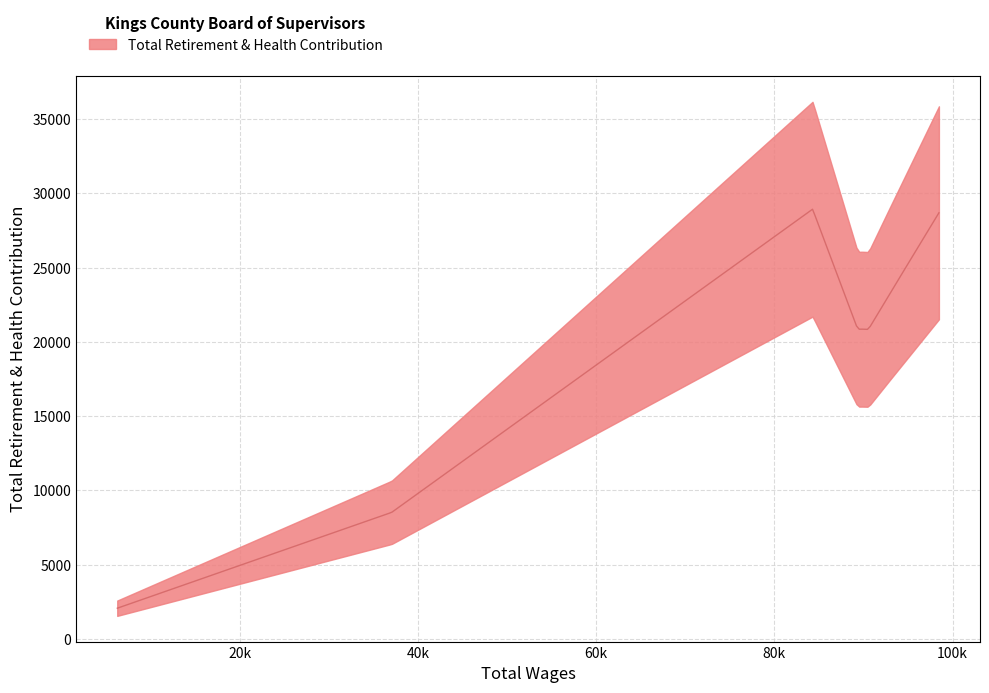

What is the label of the 1st point from the right?

98467.0